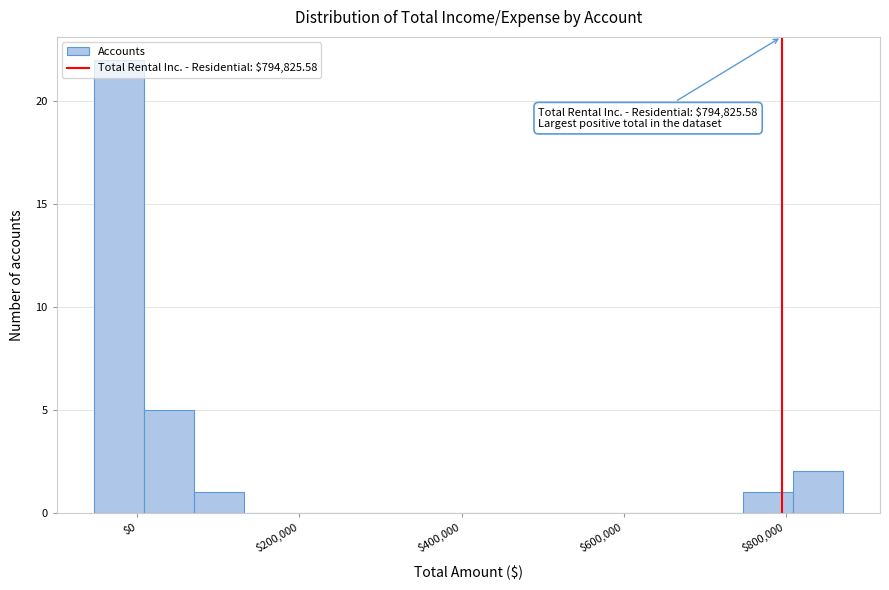

Around what value on the x-axis is the tallest bar? Give the approximate position of its centre, as read against the axis.

-20000